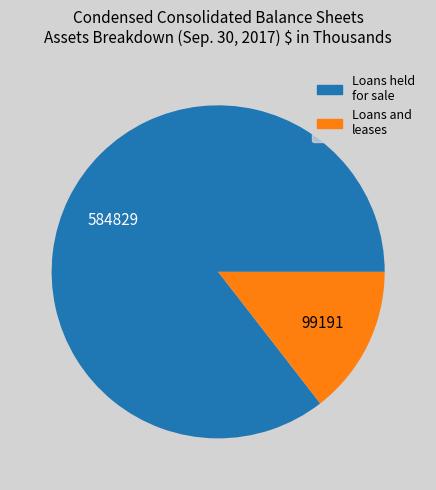

Is there a majority slice in this chart?

Yes